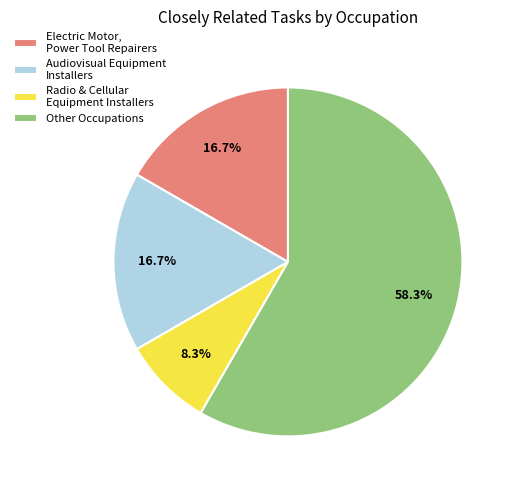

Approximately how many times larger is the value at Other Occupations compared to Electric Motor, Power Tool Repairers?

3.5